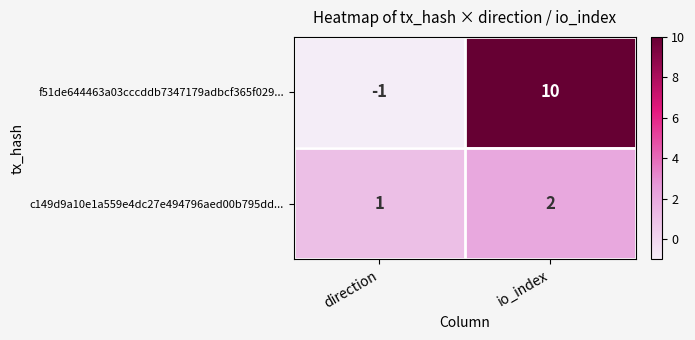

Which label corresponds to the smallest value in the chart?

direction